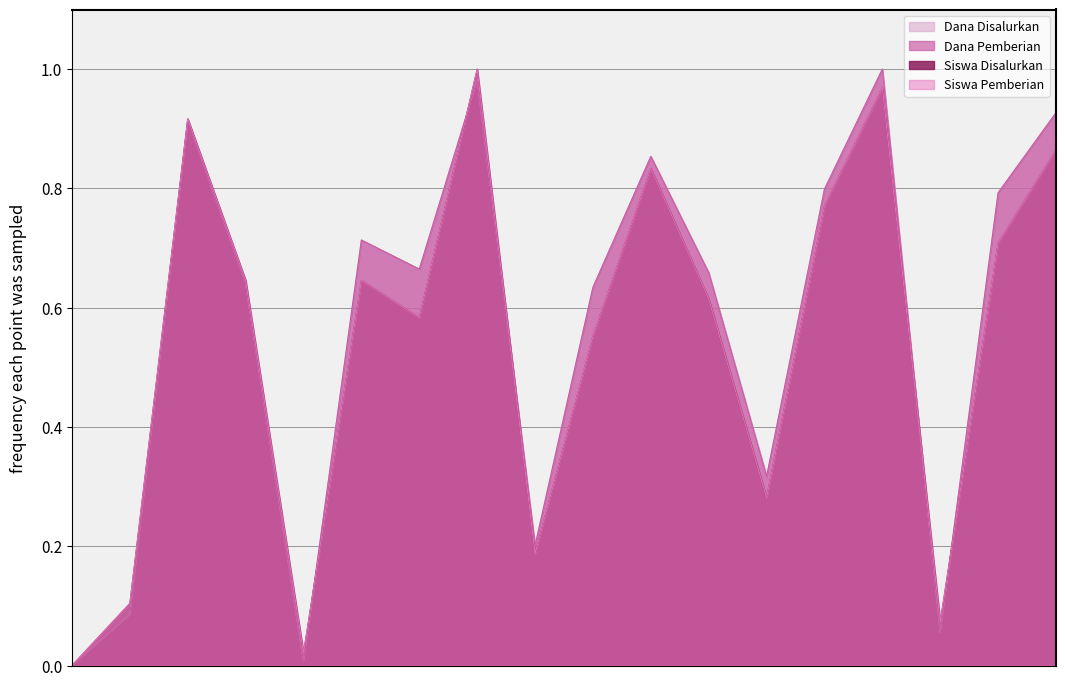

What is the sum of all Siswa Pemberian values?

9.8